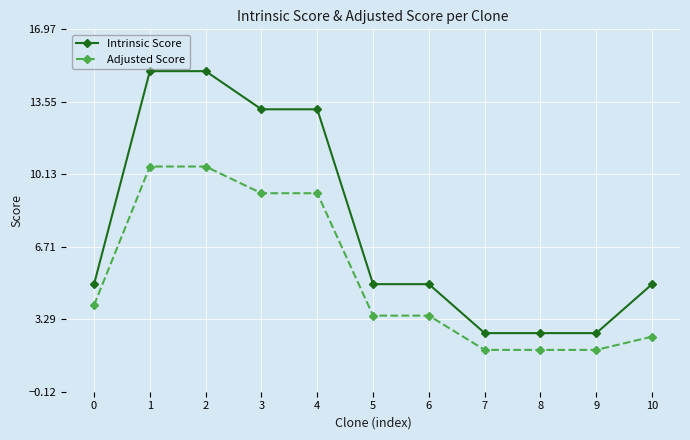

True or false: Intrinsic Score has a value of 13.2 at 4.

True